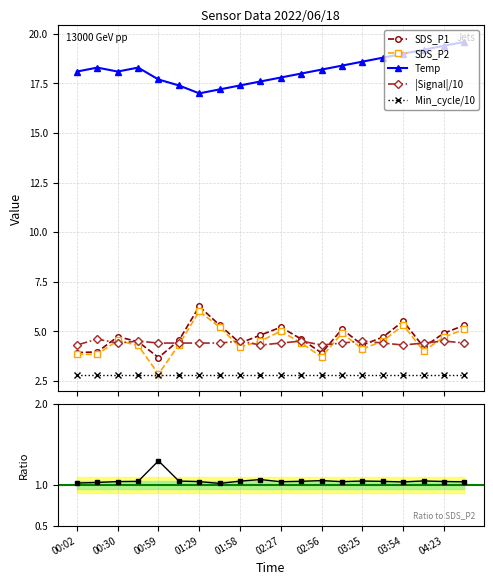

What is the value of the |Signal|/10 point at the 1st from the left?

4.3